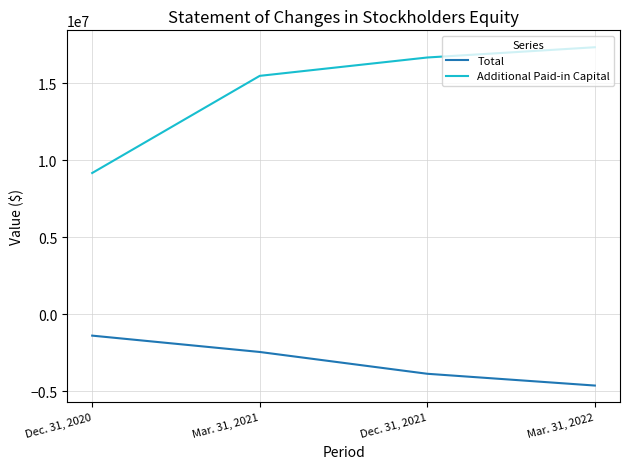

What is the total value across all series at Mar. 31, 2022?

12706819